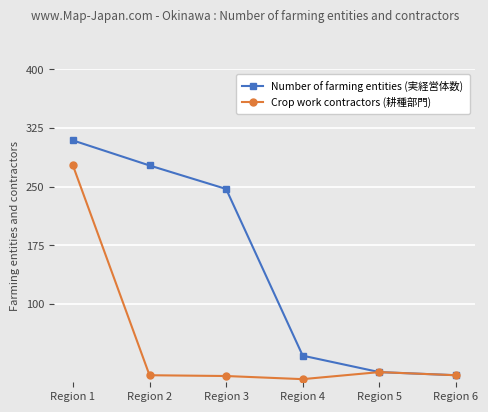

What is the value of the Crop work contractors (耕種部門) point at the 5th from the left?

13